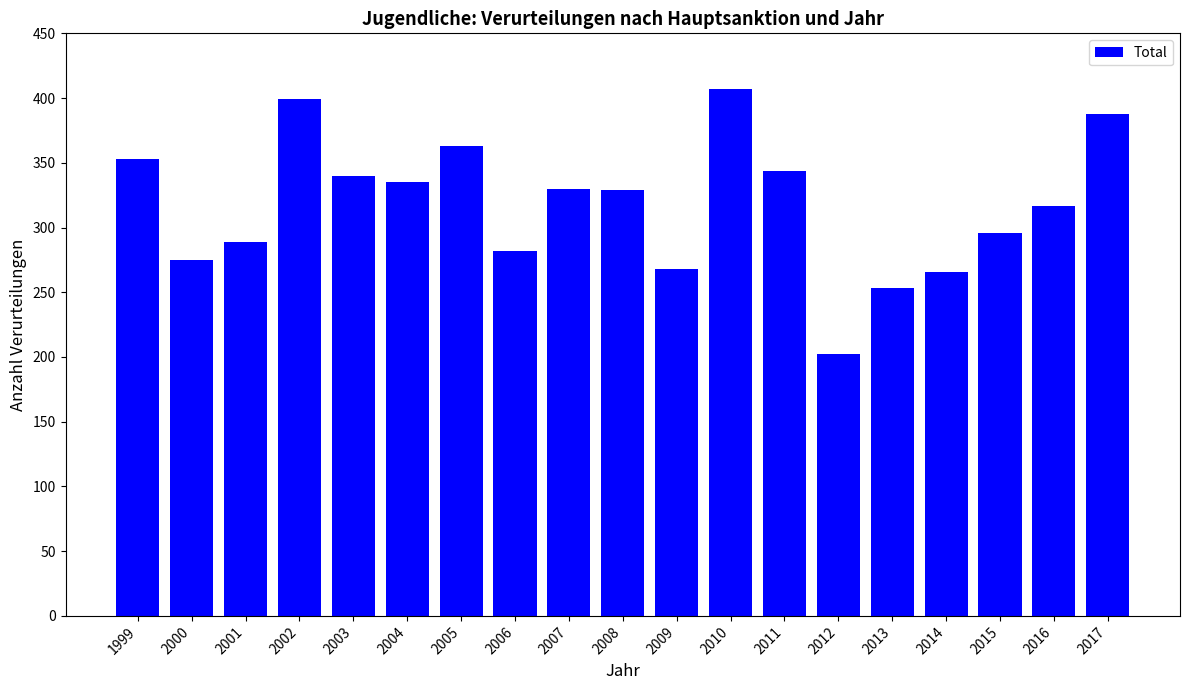

What is the sum of all values?

6036